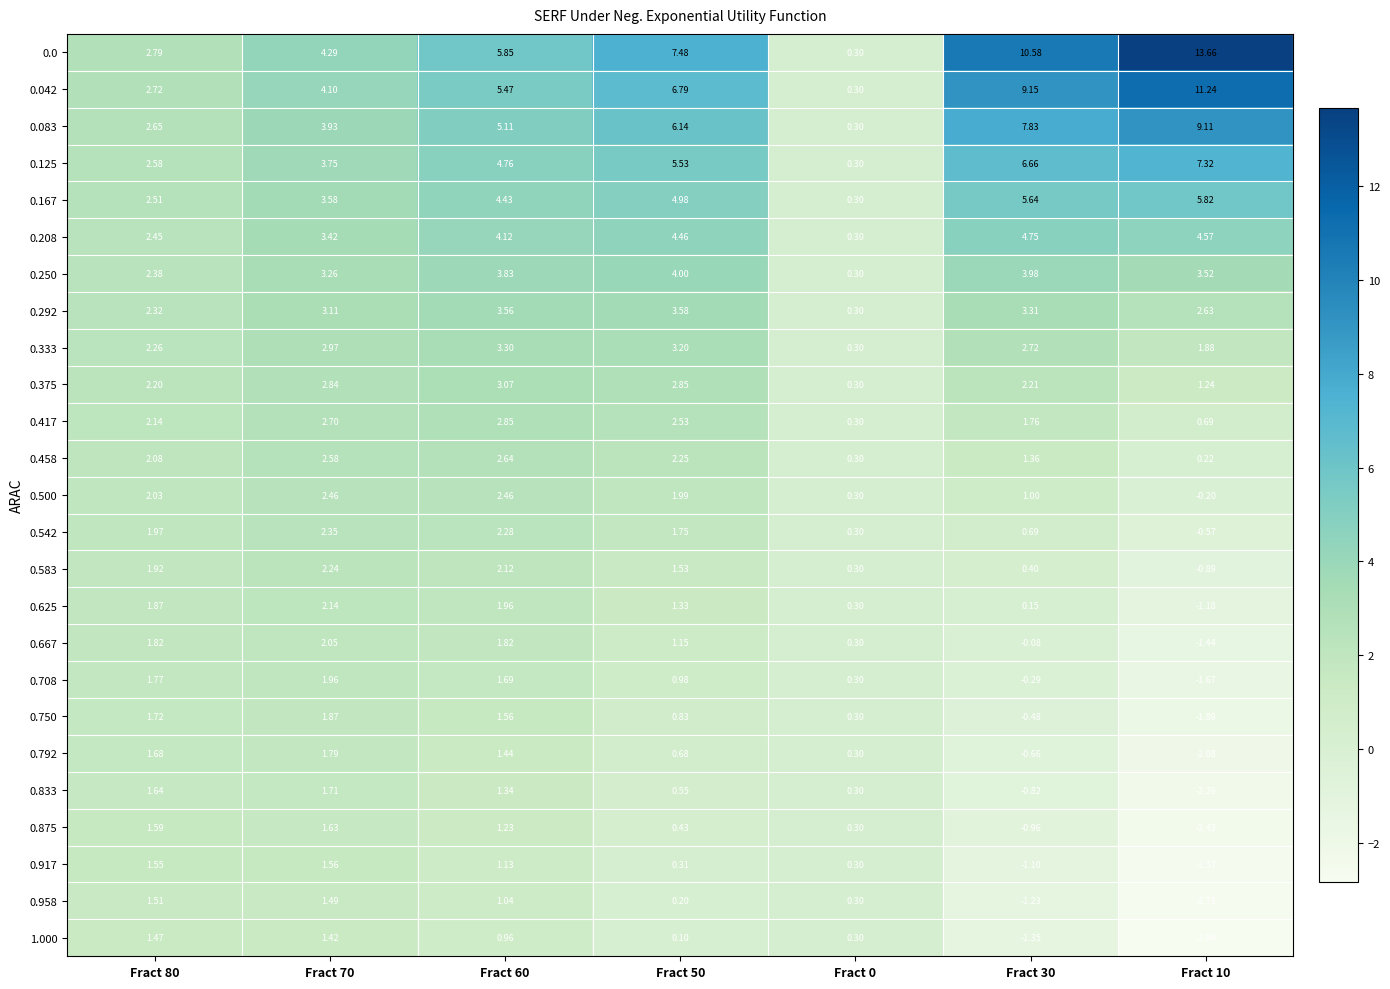

How many data points in 0.458 are less than 2?

3